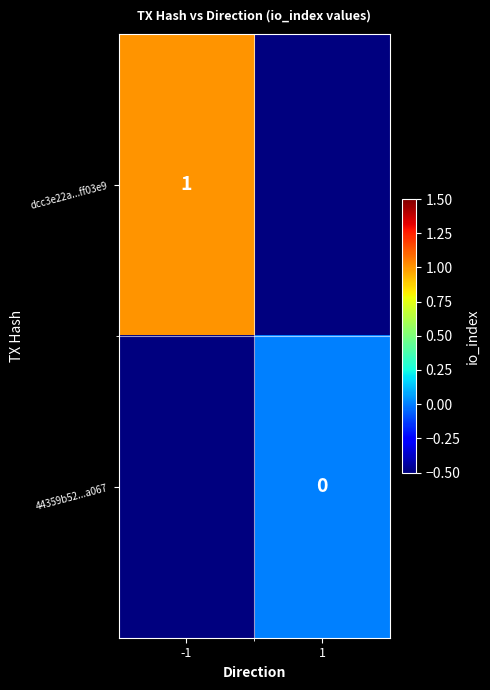

Is it true that dcc3e22a...ff03e9 equals 1.0 at -1?

True